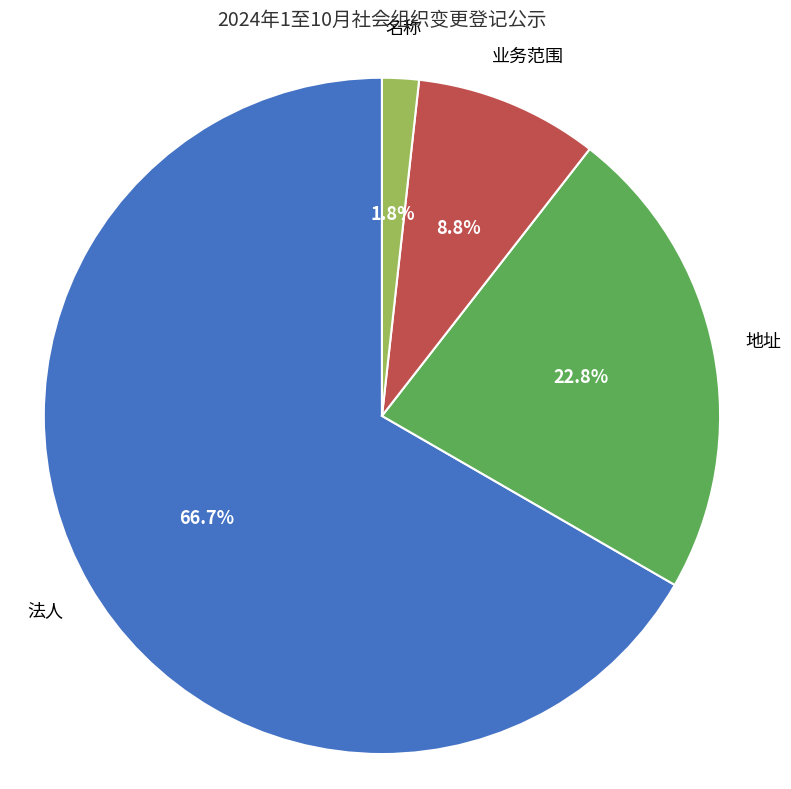

To the nearest percent, what is the average slice percentage?

25%